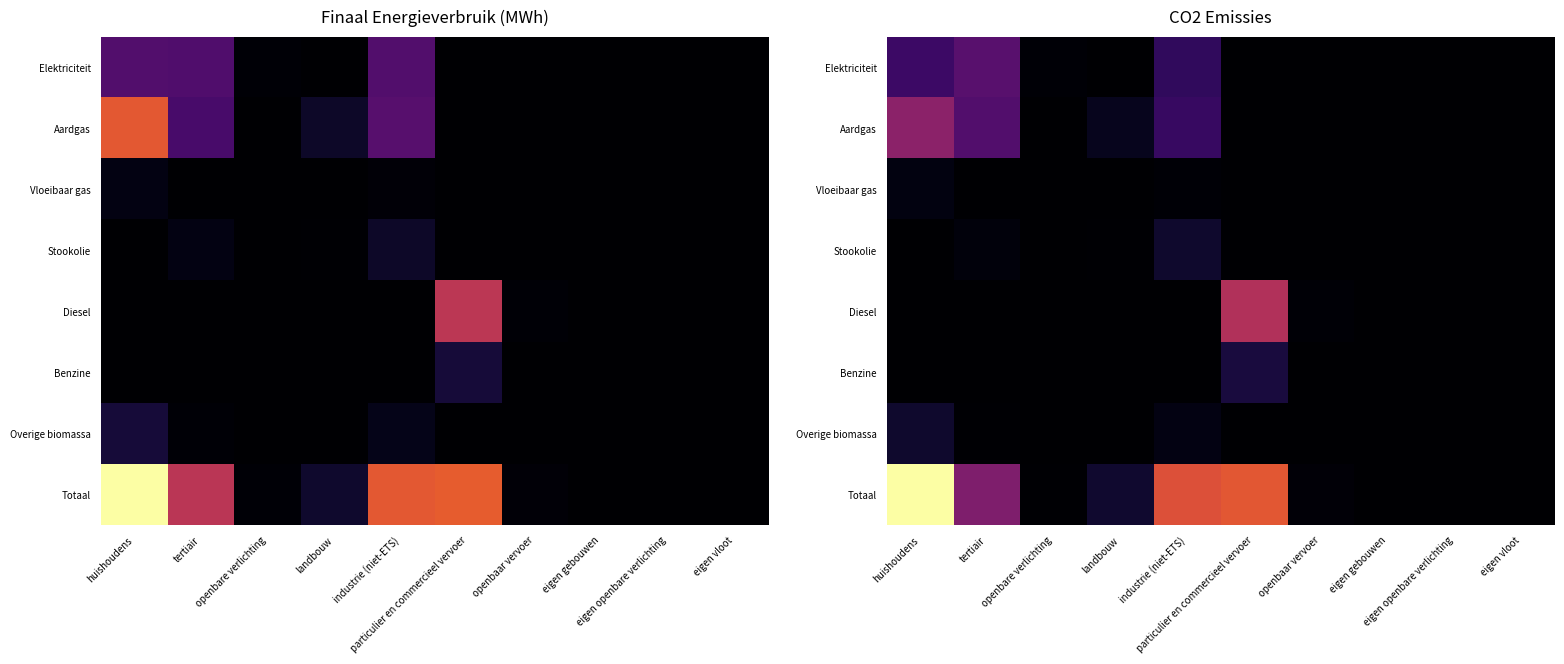

Where is Diesel nearest to the value 23622?

openbaar vervoer